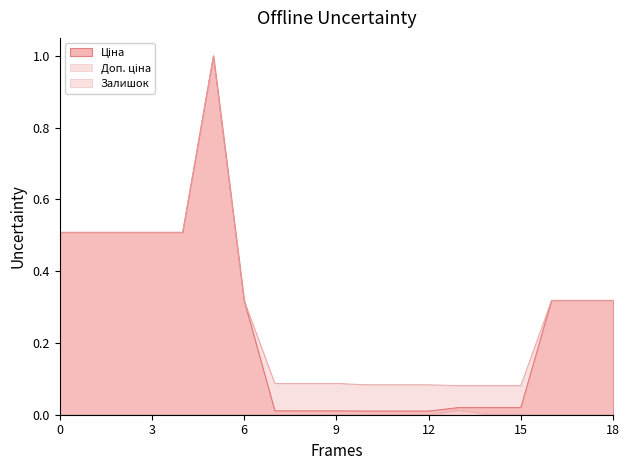

What is the maximum value shown in the chart?

1.0